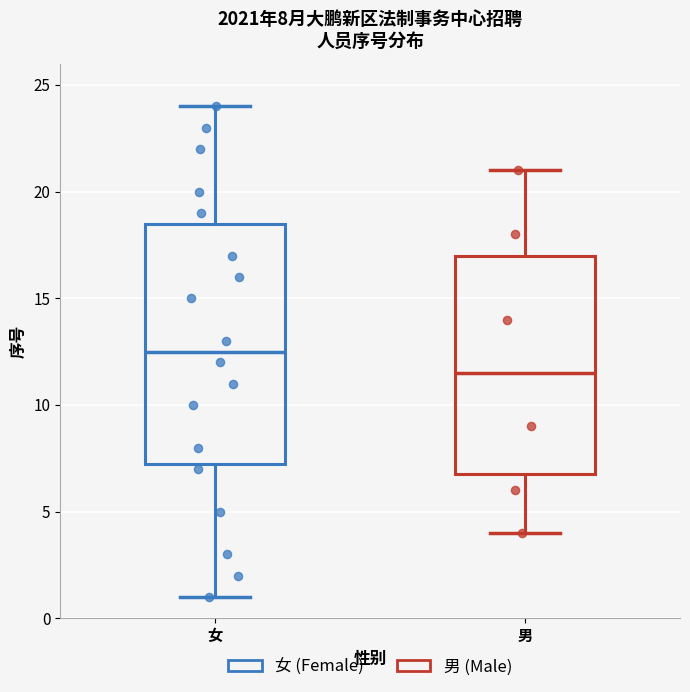

Comparing the boxes themselves (not the whiskers), which one is the tallest?

女